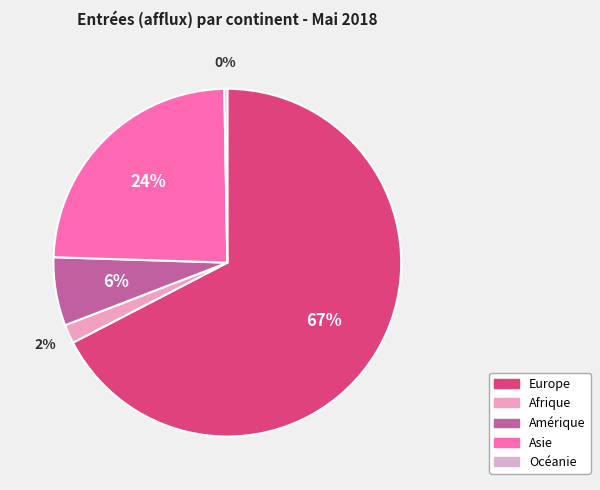

Count the number of slices in the pie.

5